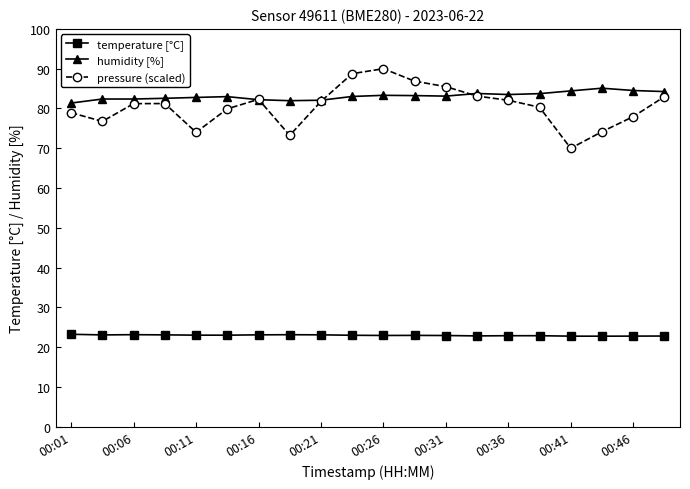

At how many categories does at least one series exceed 47?

20